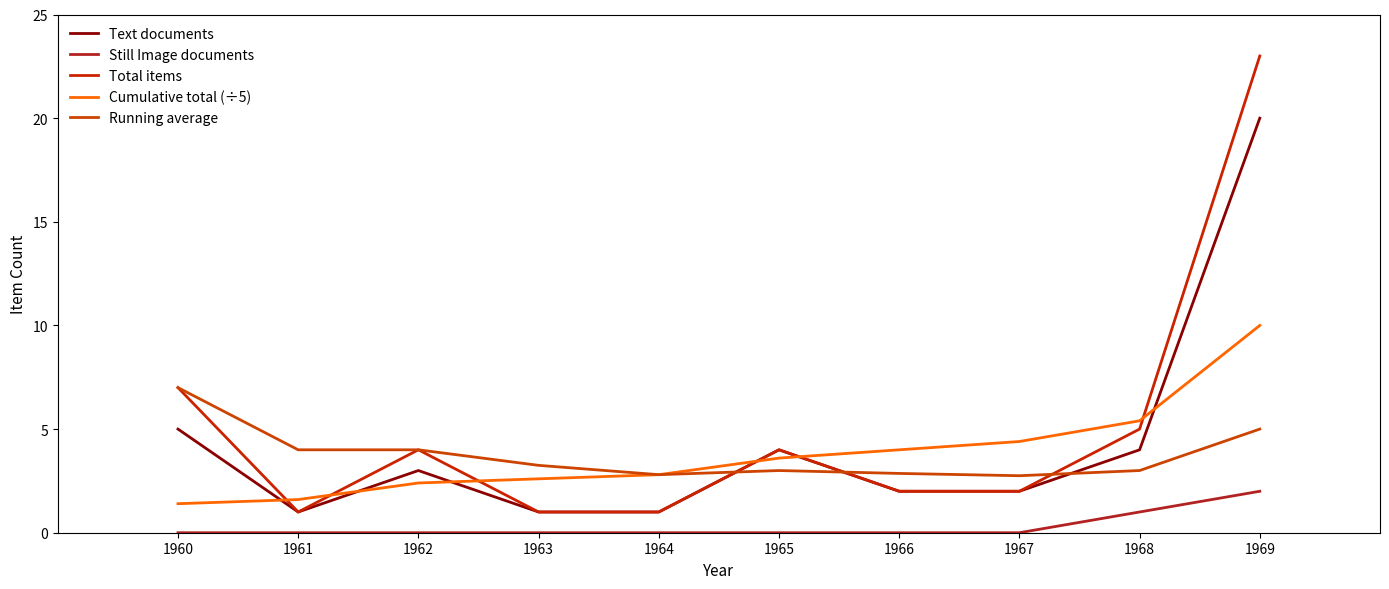

Does the chart display data point markers on the line(s)?

No